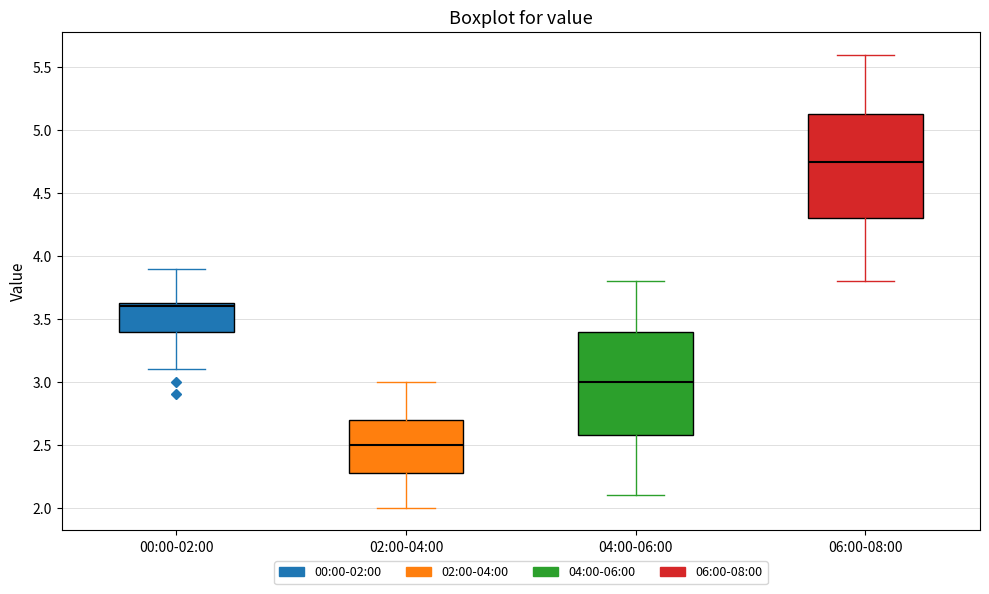

Reading left to right, read every box against the y-axis: the position of its median line, the range the box covers, and the ends of its whiskers. The values are not printed on the chart, so give them approximately, as read against the axis.

00:00-02:00: median 3.60, box 3.40 to 3.65, whiskers 3.10 to 3.90
02:00-04:00: median 2.50, box 2.30 to 2.70, whiskers 2.00 to 3.00
04:00-06:00: median 3.00, box 2.60 to 3.40, whiskers 2.10 to 3.80
06:00-08:00: median 4.75, box 4.30 to 5.15, whiskers 3.80 to 5.60